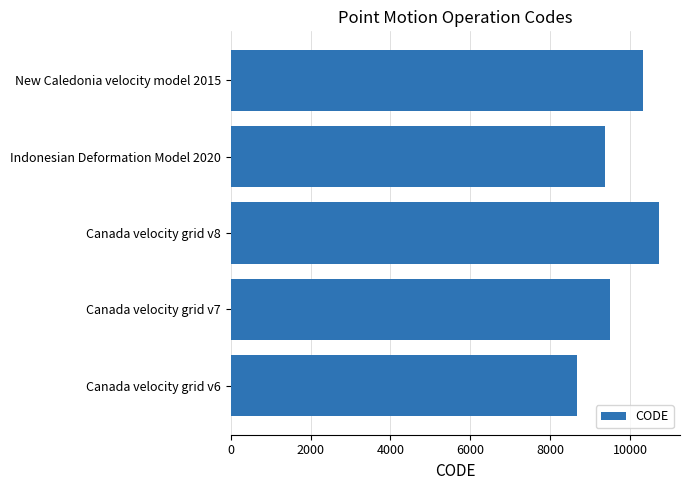

Is it true that the value at Canada velocity grid v7 is 2719?

False